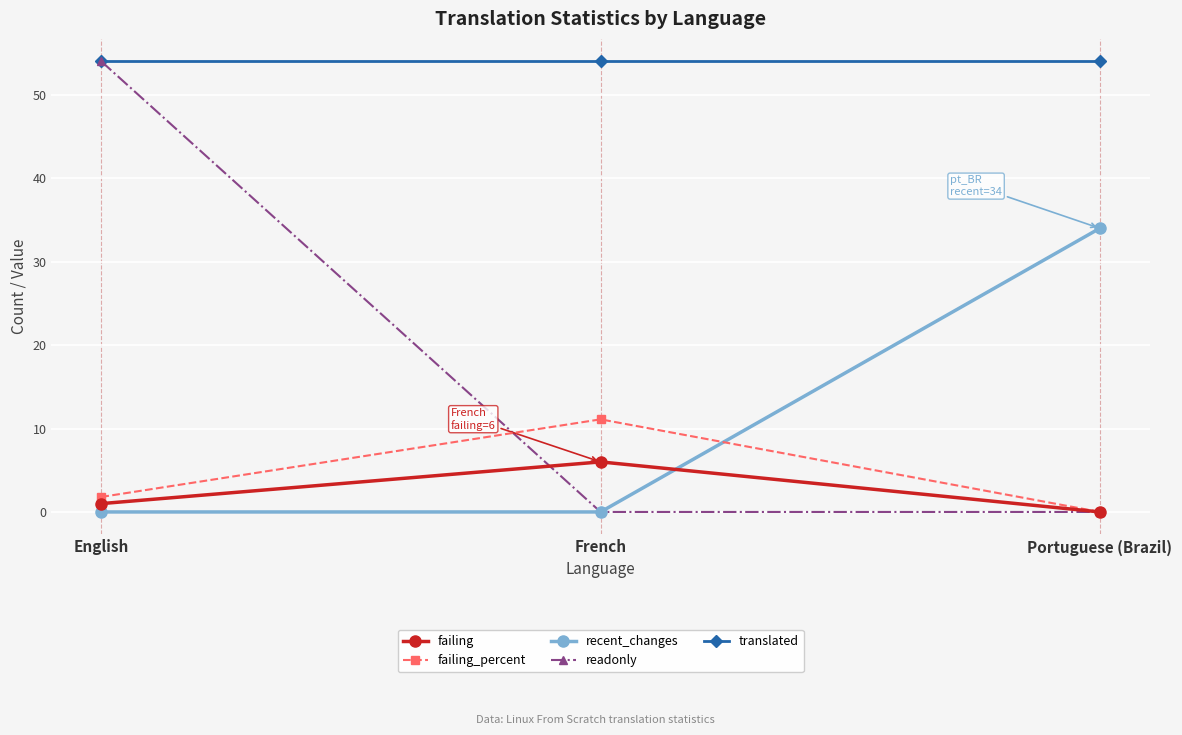

Which series has the largest range (max minus min)?

readonly